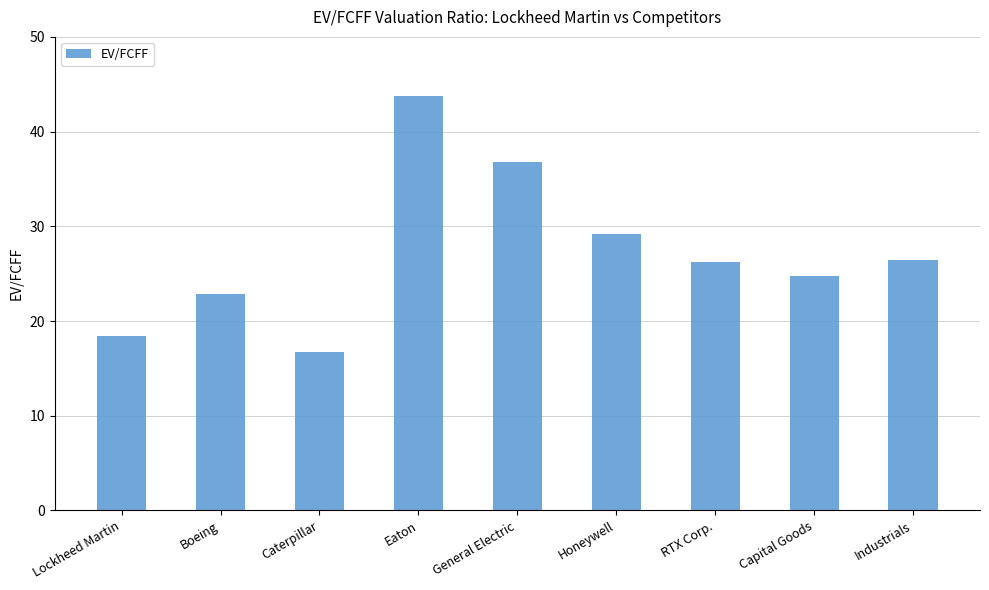

At which label is the value closest to 30?

Honeywell